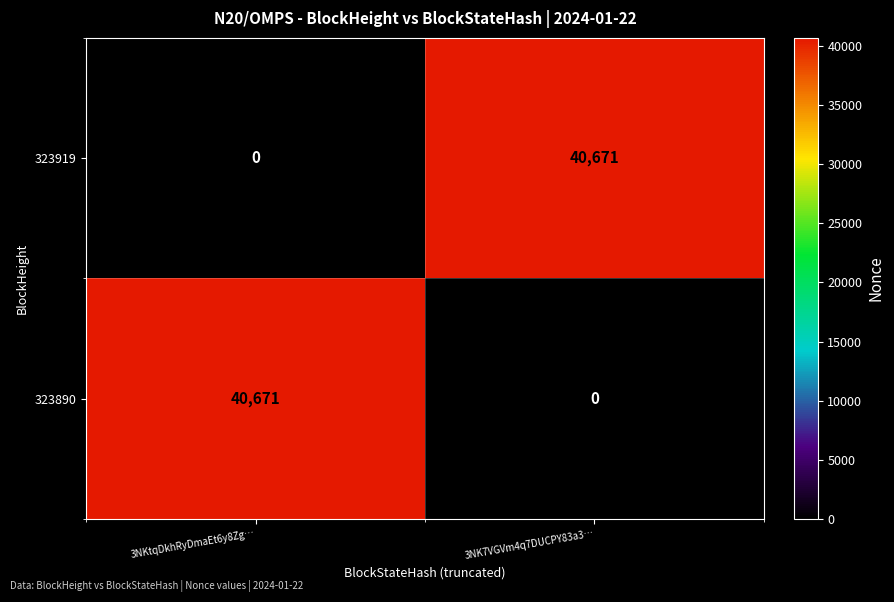

How many series are shown in this chart?

2